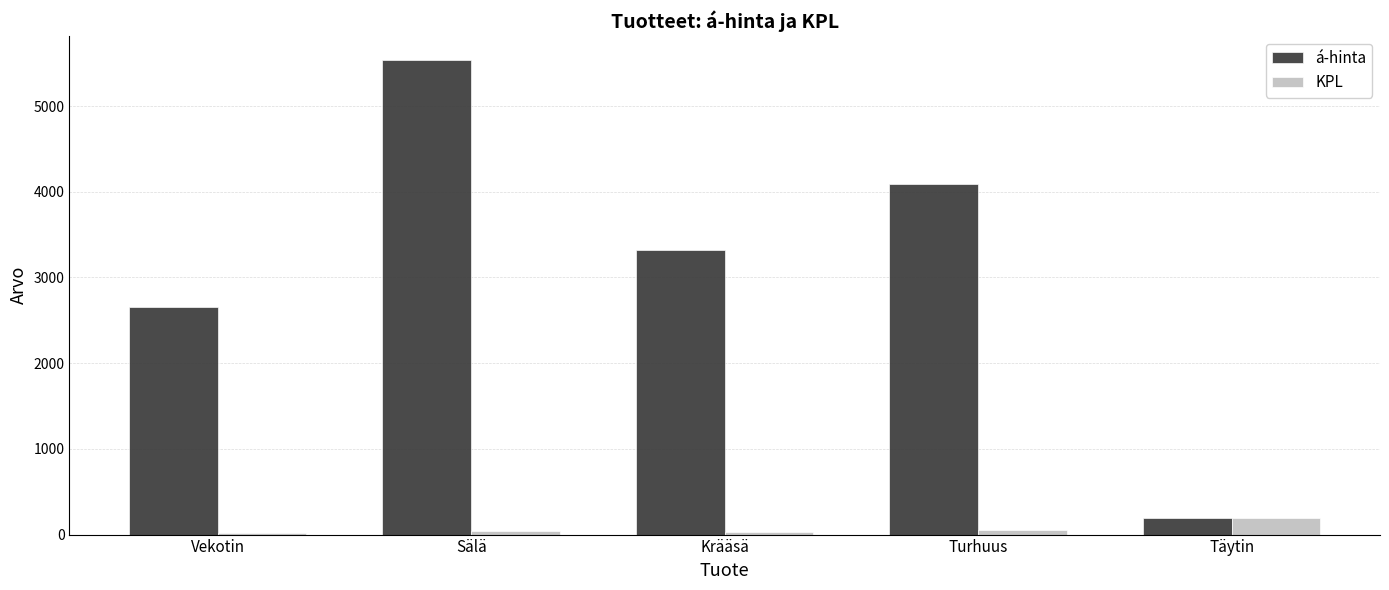

Where is á-hinta nearest to the value 2869?

Vekotin